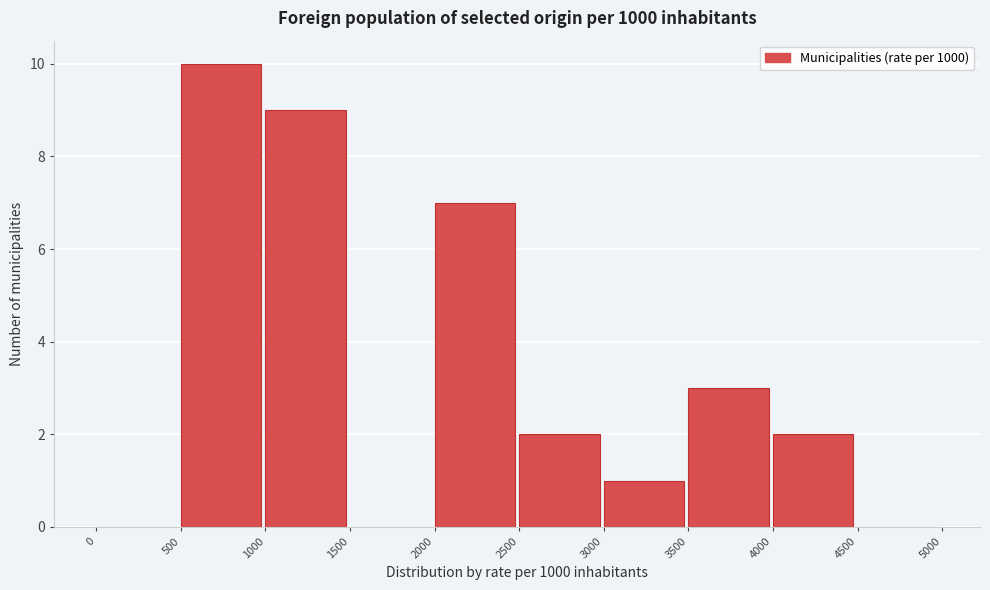

How tall is the bar that spans 2500 to 3000 on the x-axis? The values are not printed on the chart, so give them approximately, as read against the axis.

2